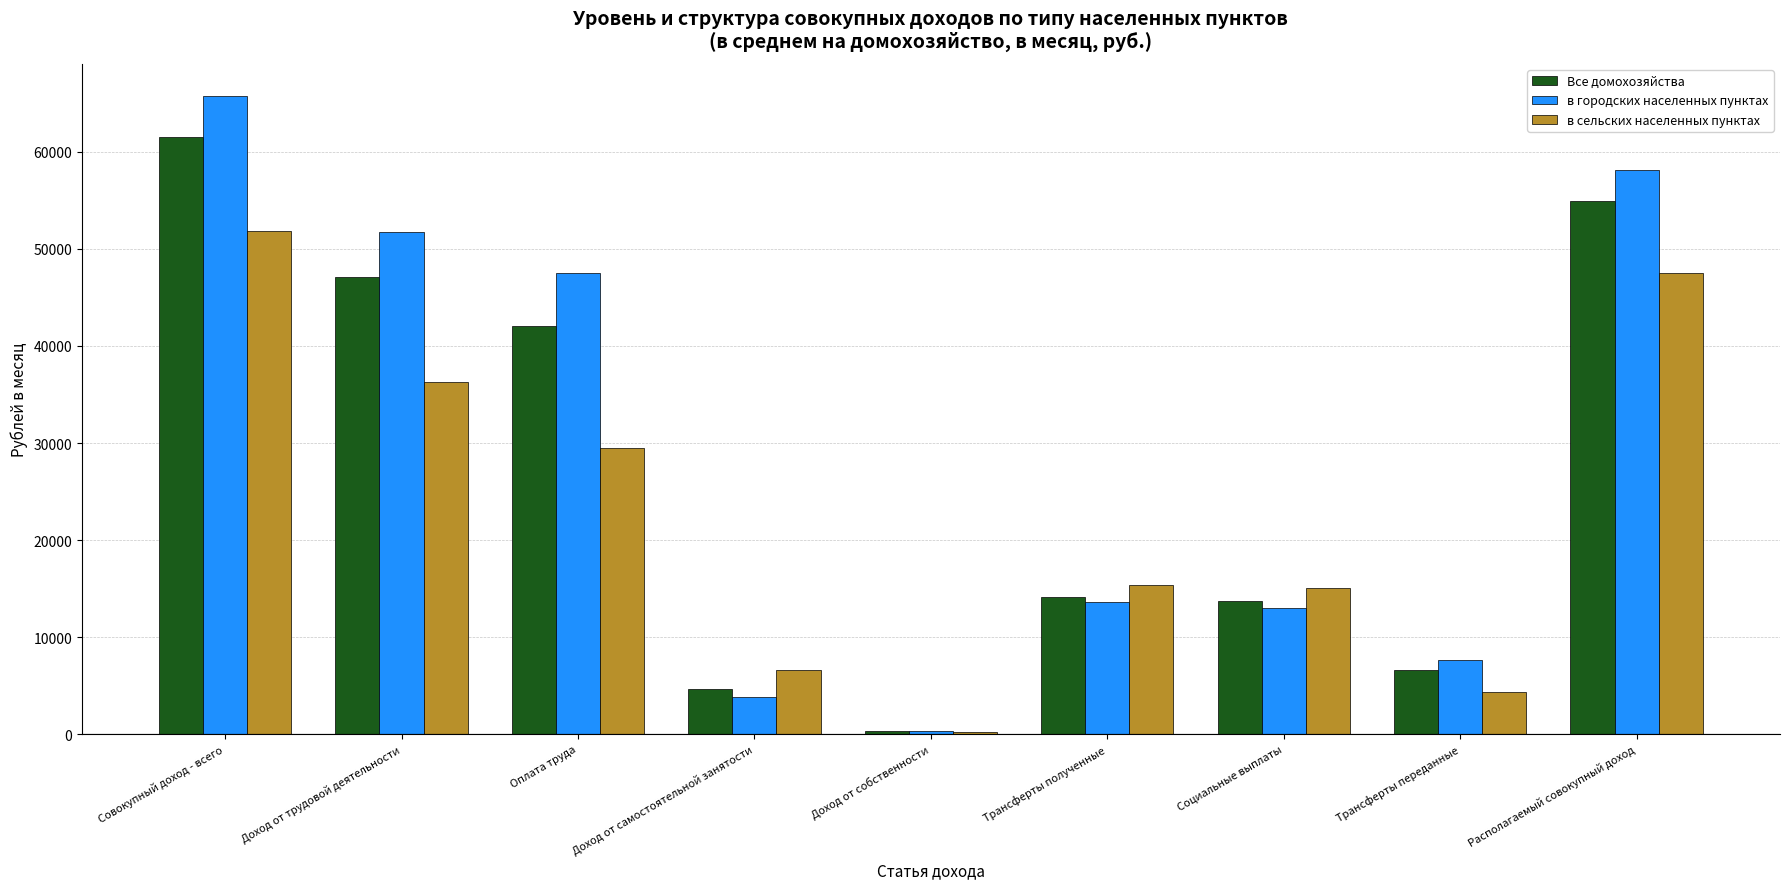

Where is в городских населенных пунктах nearest to the value 33072?

Оплата труда